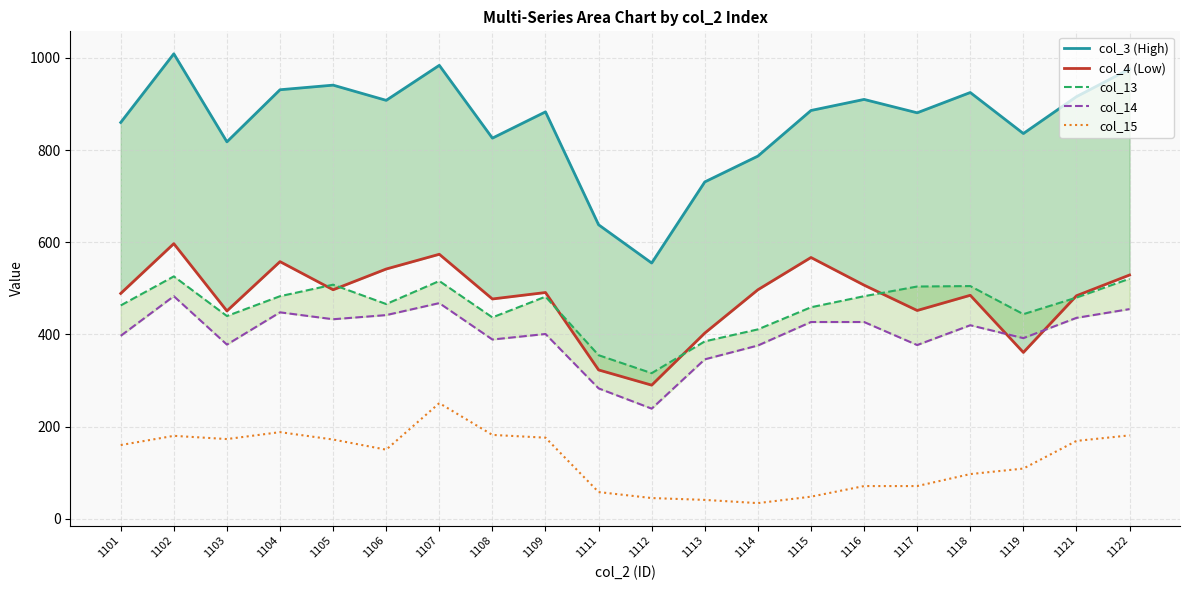

Which has a higher value, 1111 or 1114?

1114